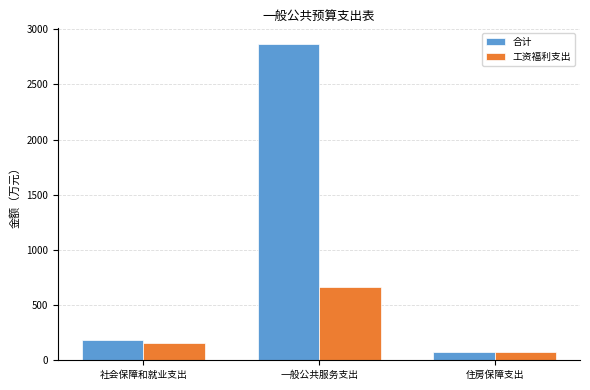

What is the sum of all 合计 values?

3131.6